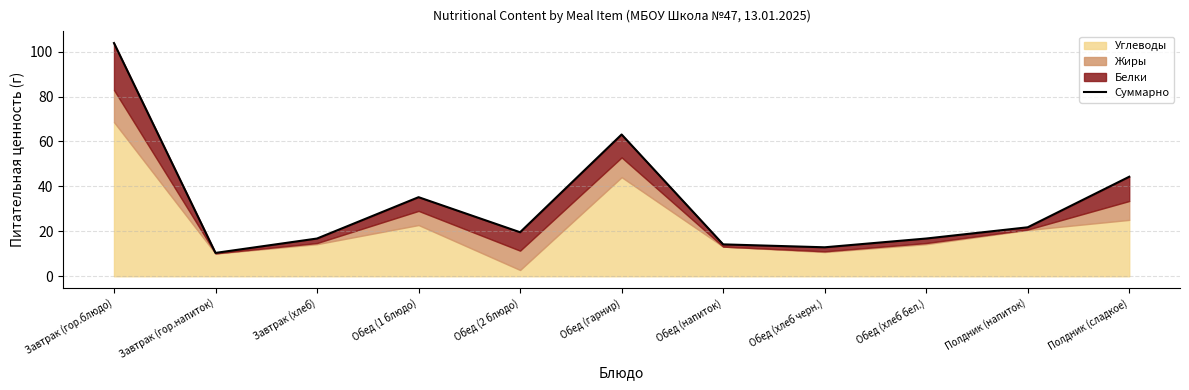

Reading left to right, list all the values displayed in this chart.

103.8	10.4	16.8	35.2	19.6	63.1	14.2	12.9	16.8	21.8	44.3